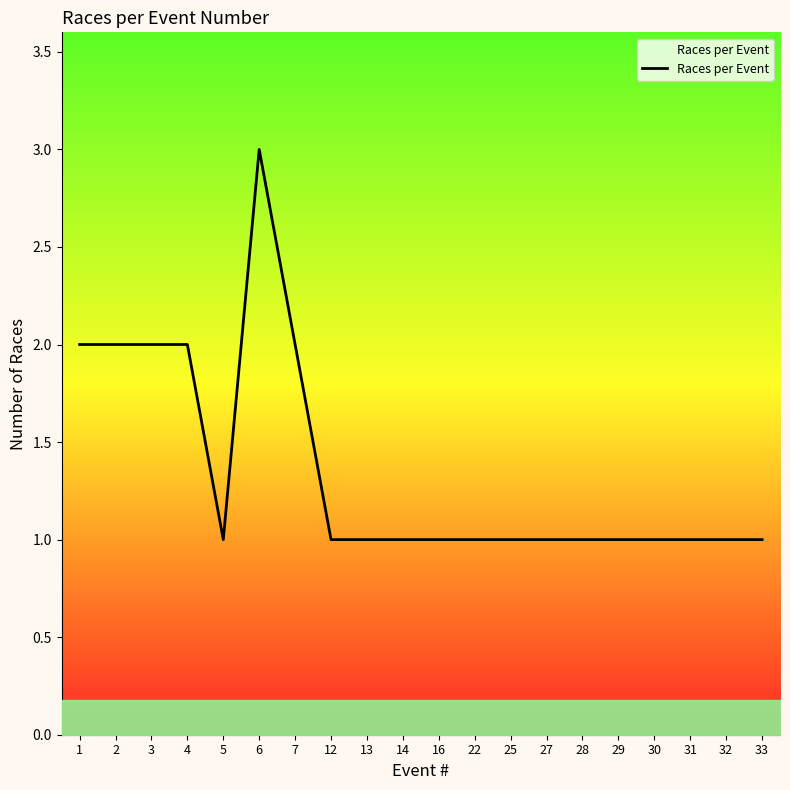

Is it true that the value at 12 is 0?

False